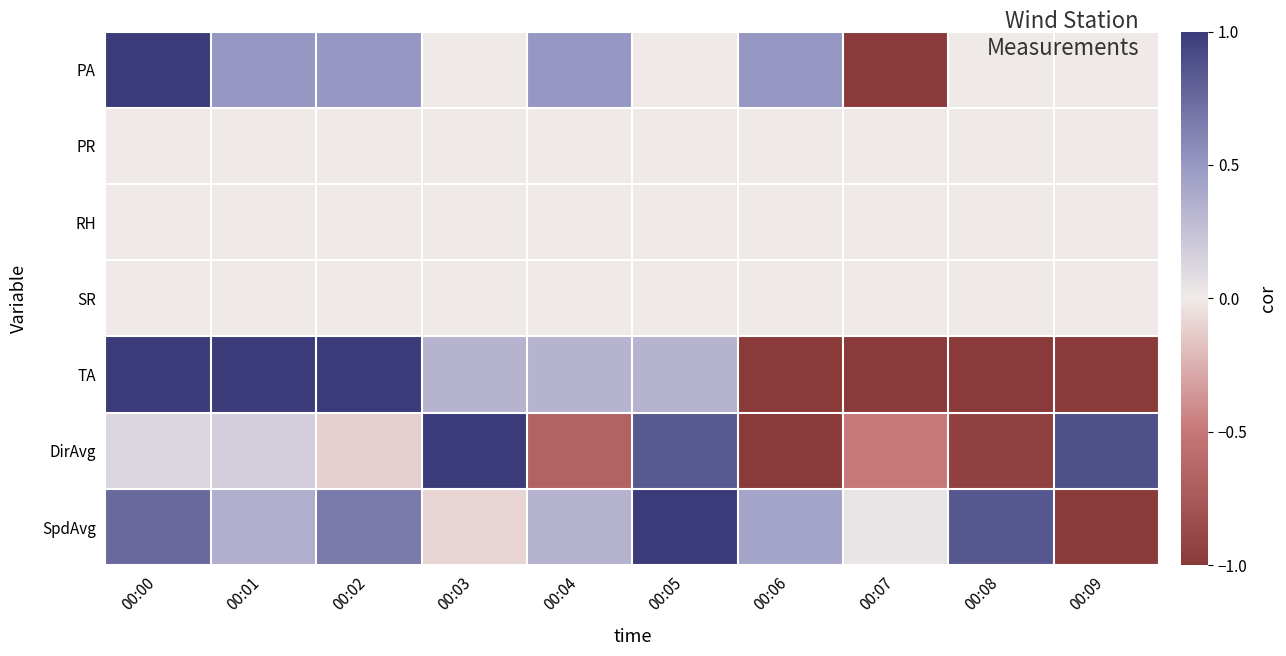

At 00:02, list the series in order from largest to smallest.

TA, SpdAvg, PA, PR, RH, SR, DirAvg